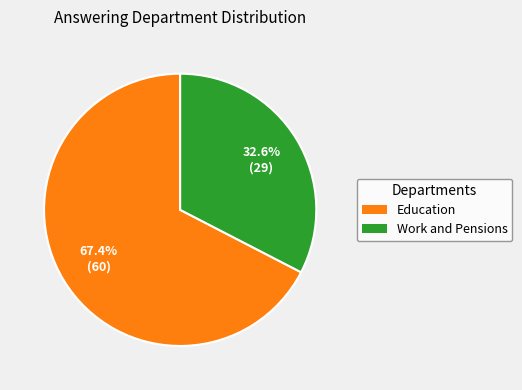

What percentage do Work and Pensions and Education together represent?

100.0%